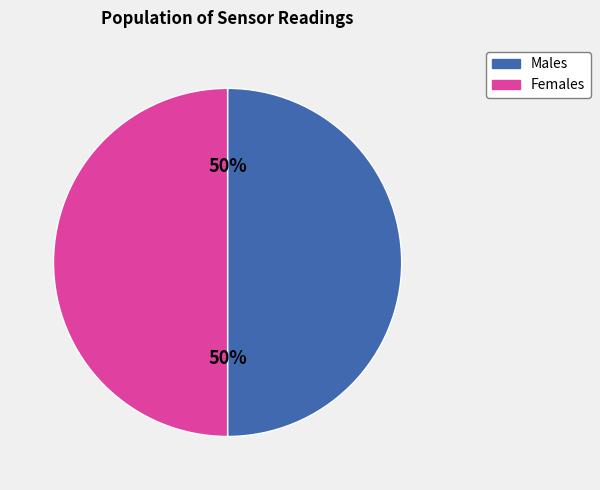

Is it true that Females is 61% of the pie?

False